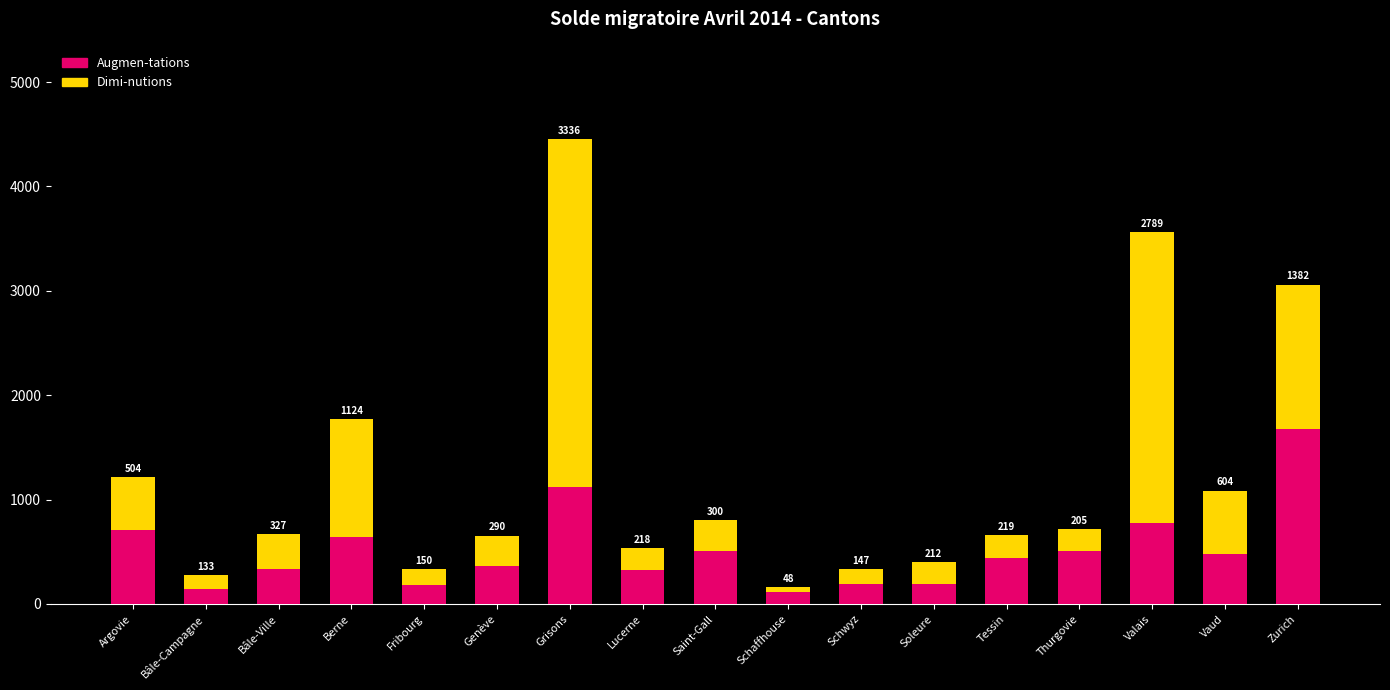

Count the number of categories in the chart.

17